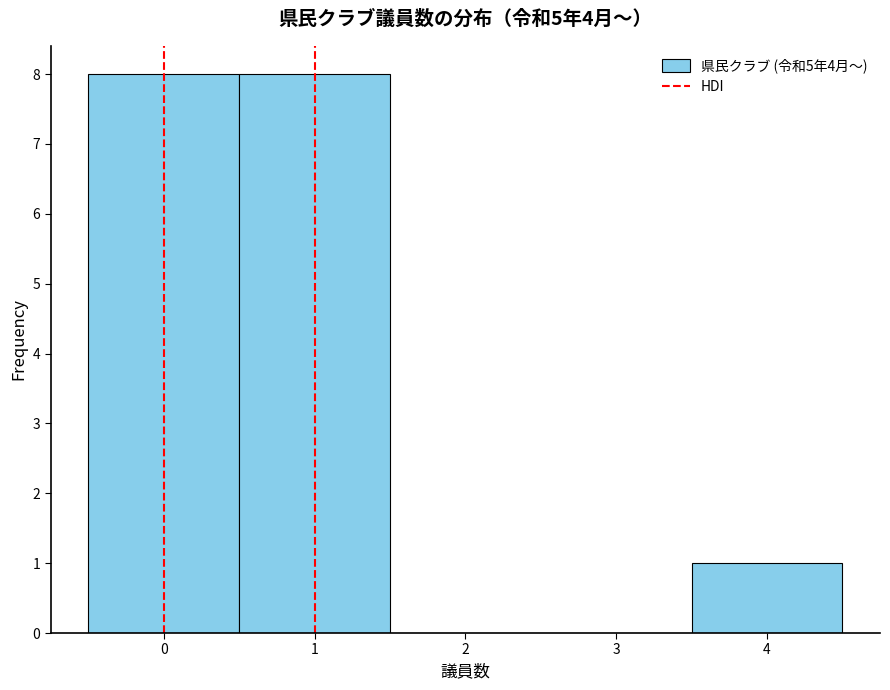

Reading left to right, list every bar in this chart as the range it spans on the x-axis followed by its height. The values are not printed on the chart, so give them approximately, as read against the axis.

-0.5 to 0.5: 8
0.5 to 1.5: 8
1.5 to 2.5: 0
2.5 to 3.5: 0
3.5 to 4.5: 1